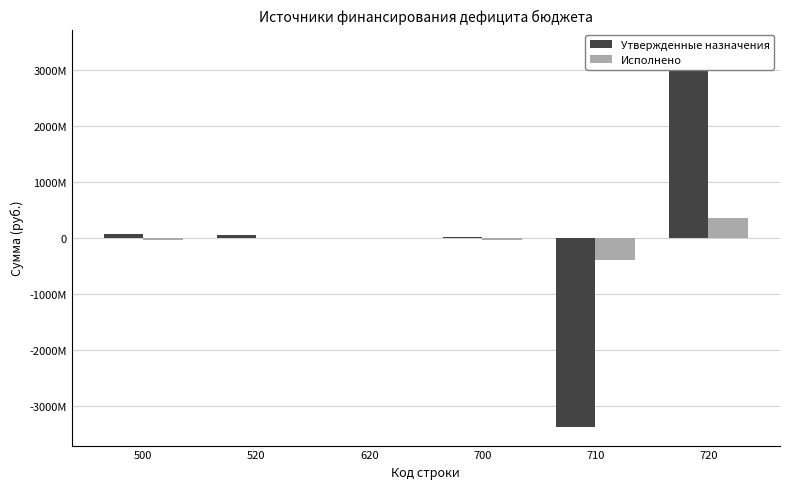

At which label is Исполнено closest to -17478282?

520